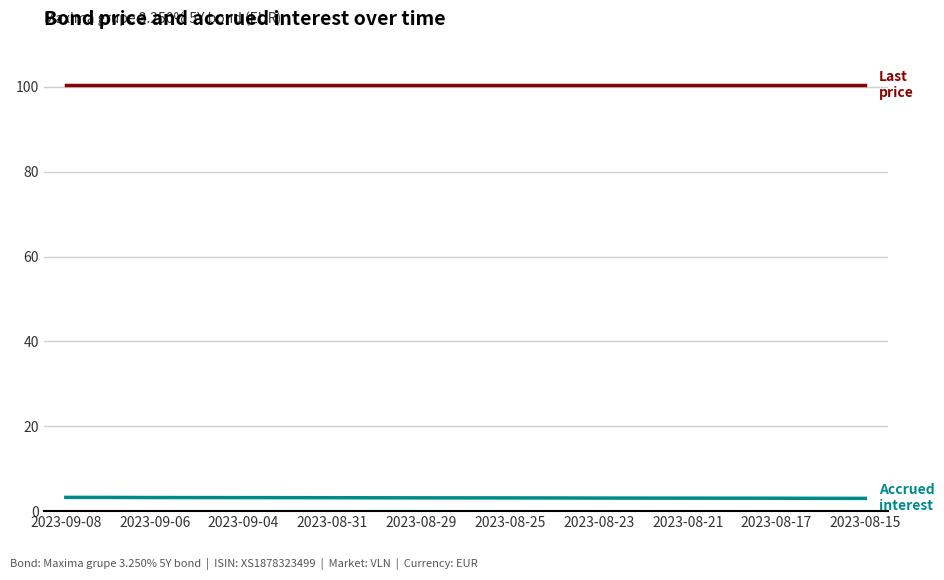

What is the smallest value displayed?

3.0